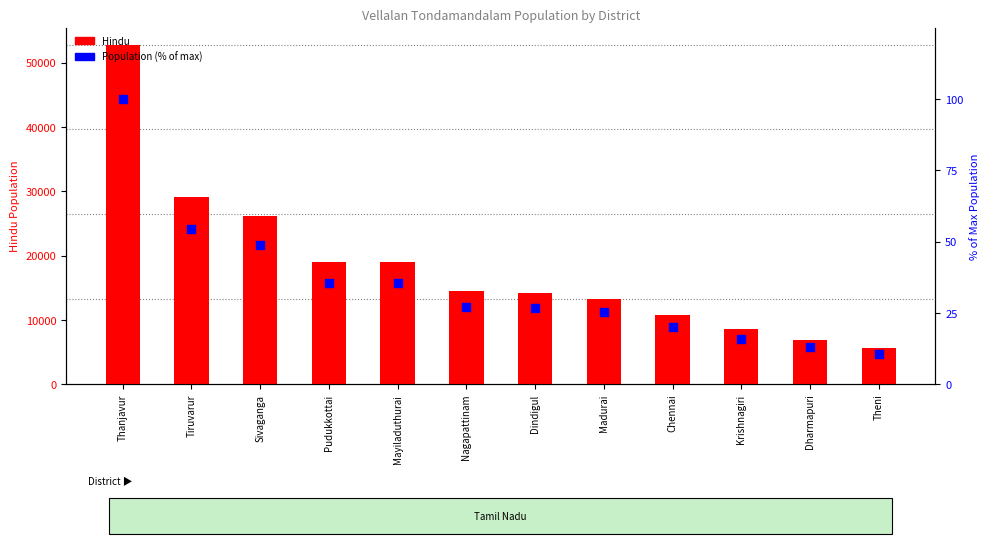

Which series contains the lowest Y value?

Population (% of max)